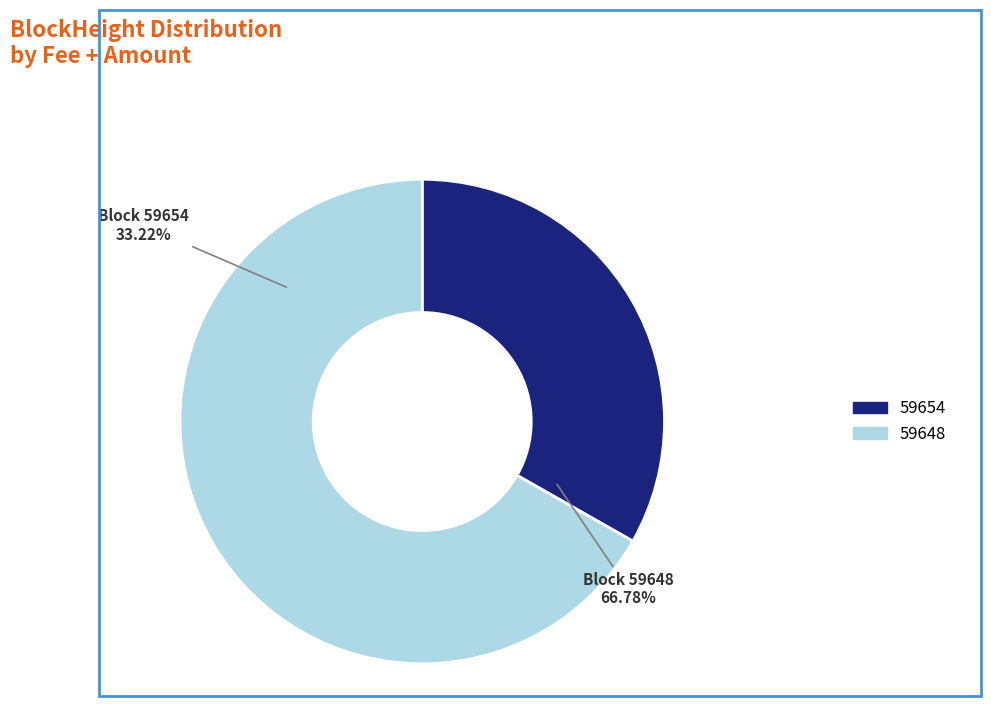

Rank the categories by value from highest to lowest.

59648, 59654